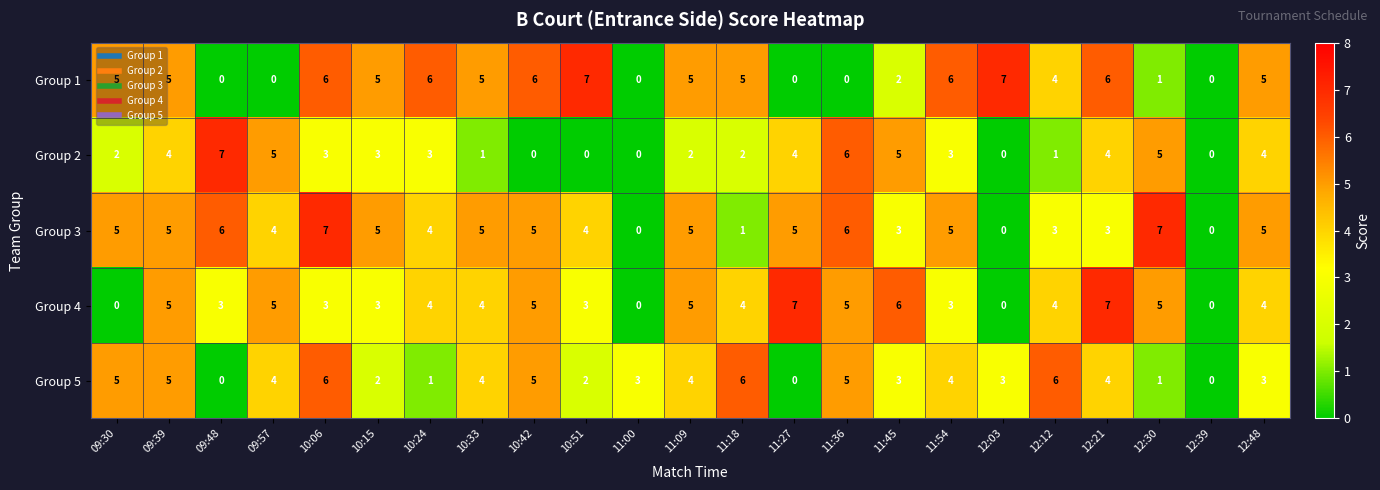

True or false: Group 3 has a value of 0 at 12:39.

True